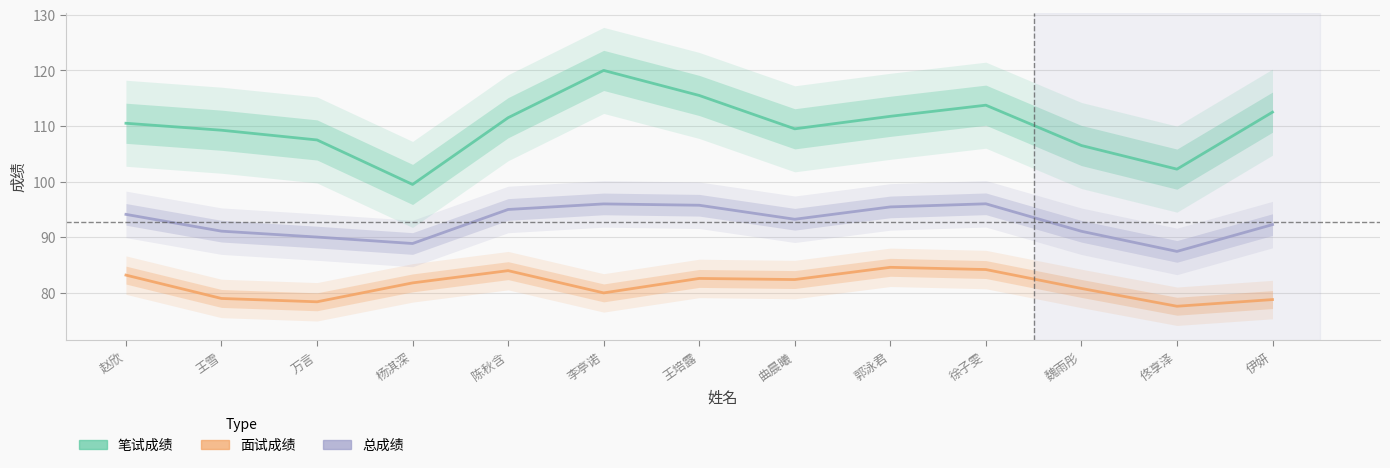

True or false: 面试成绩 has a value of 78.4 at 万言.

True